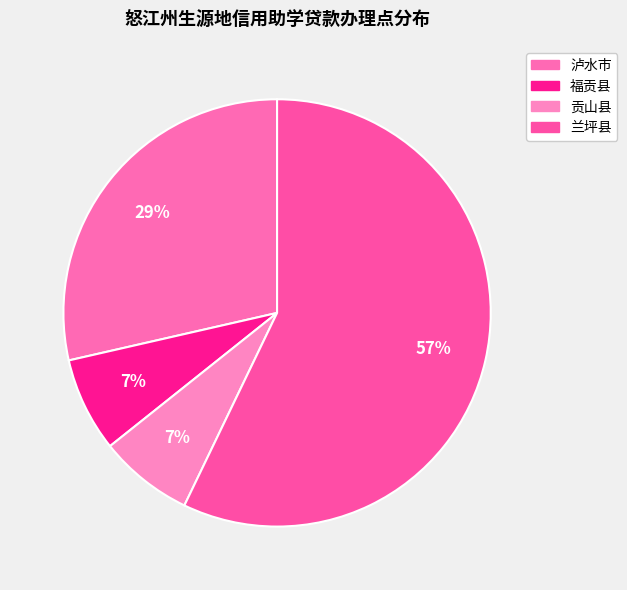

True or false: 福贡县 accounts for 1% of the total.

False